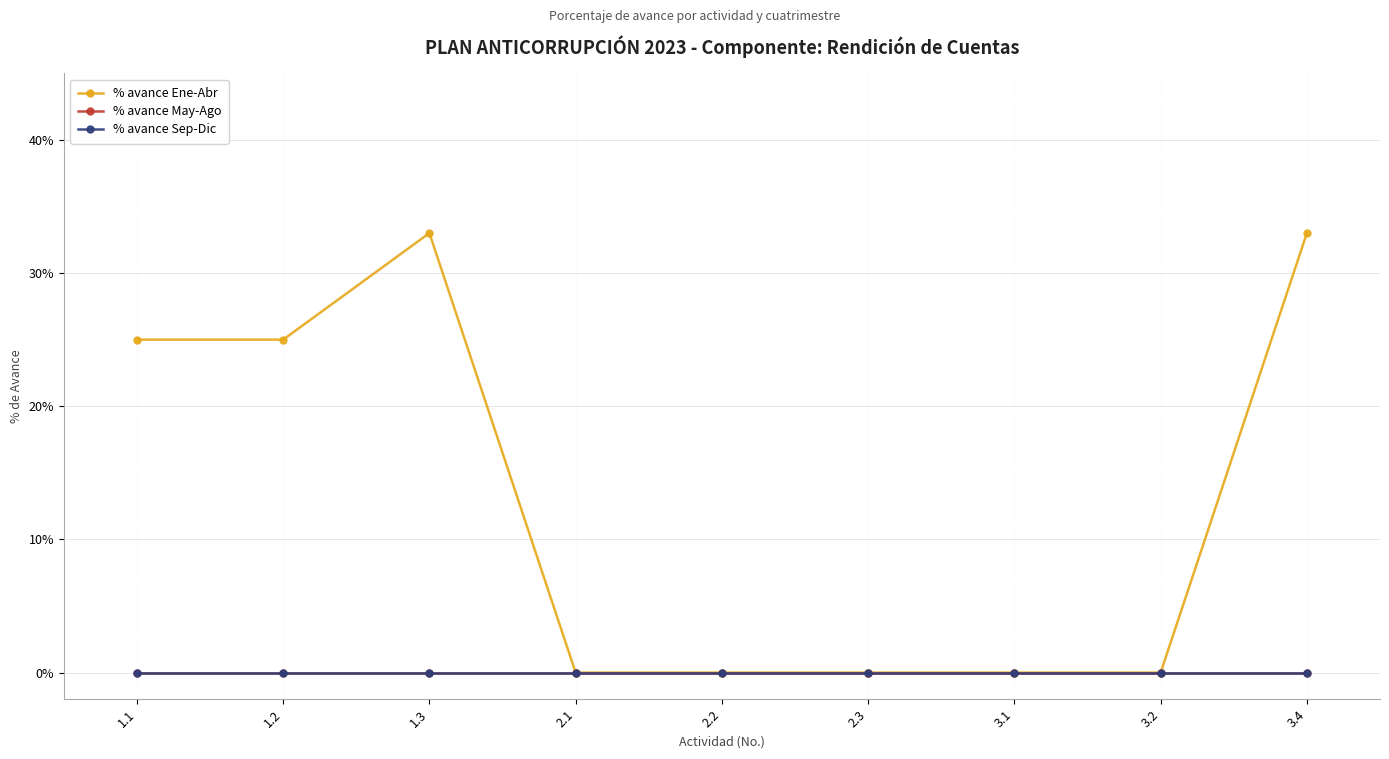

Is this an area chart (filled region under the line)?

No